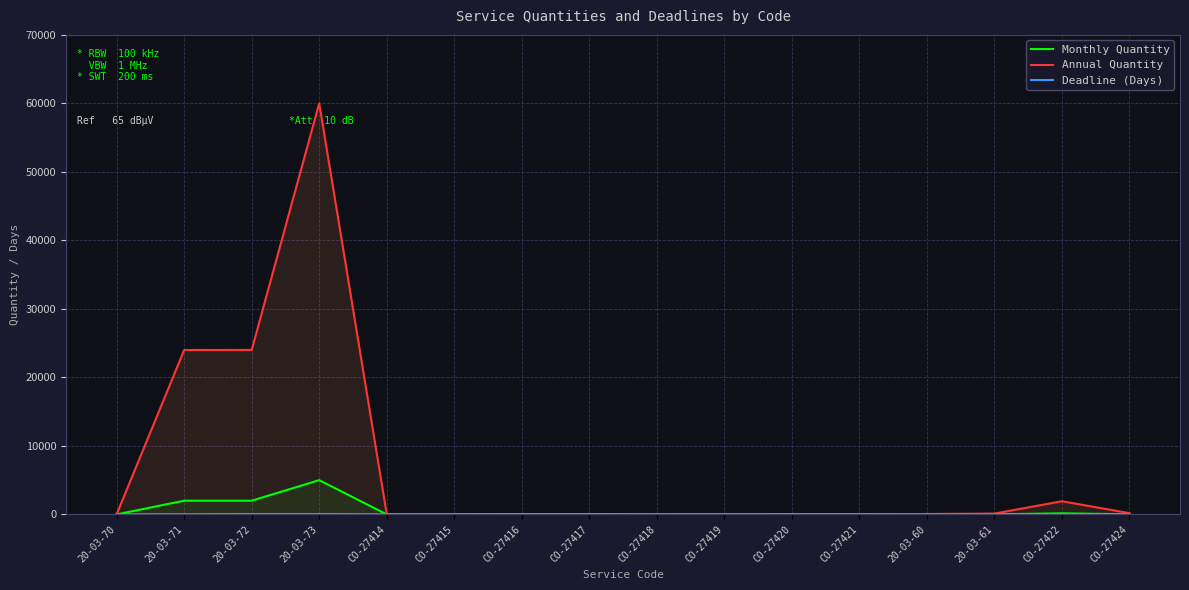

Does the chart display data point markers on the line(s)?

No